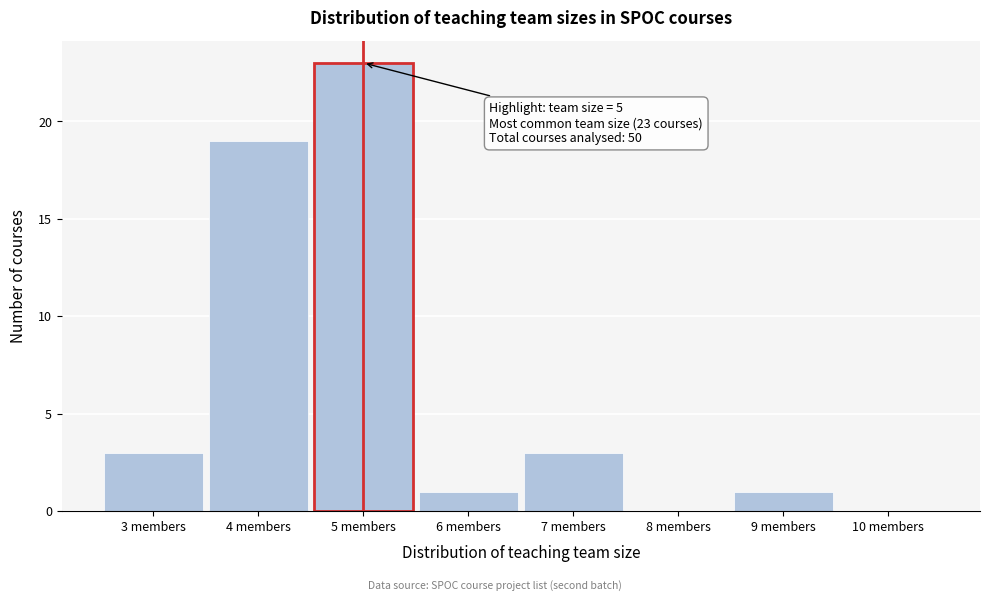

Which range on the x-axis has the tallest bar?

4.5 to 5.5